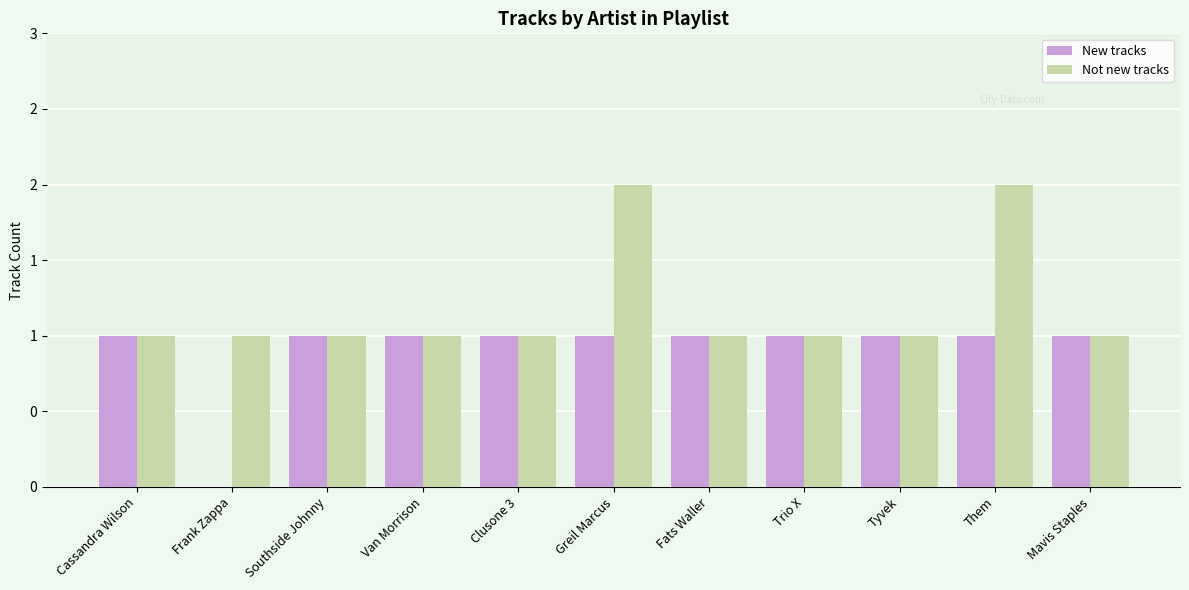

What is the greatest value displayed?

2